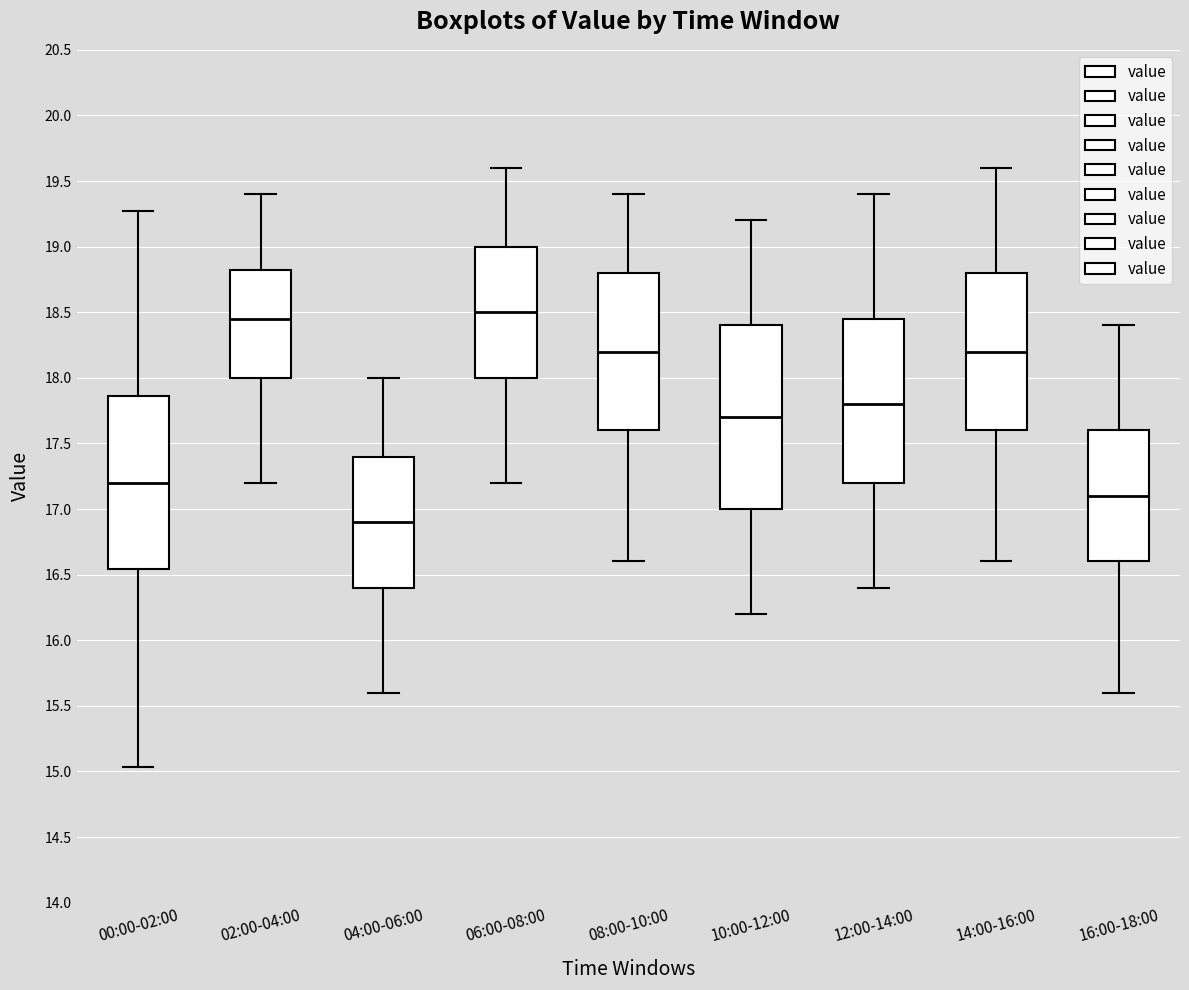

Comparing the boxes themselves (not the whiskers), which one is the tallest?

10:00-12:00